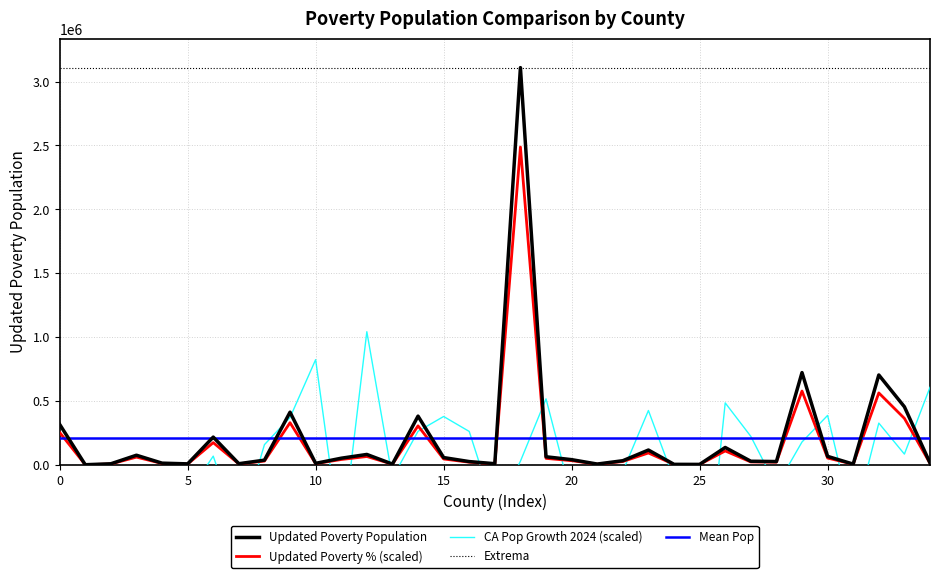

What is the value of the Updated Poverty % (scaled) point at the 1st from the left?

253056.4